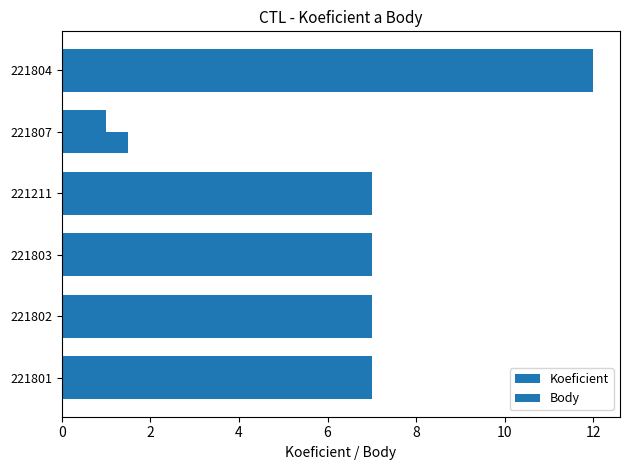

How many distinct data groups are displayed?

2